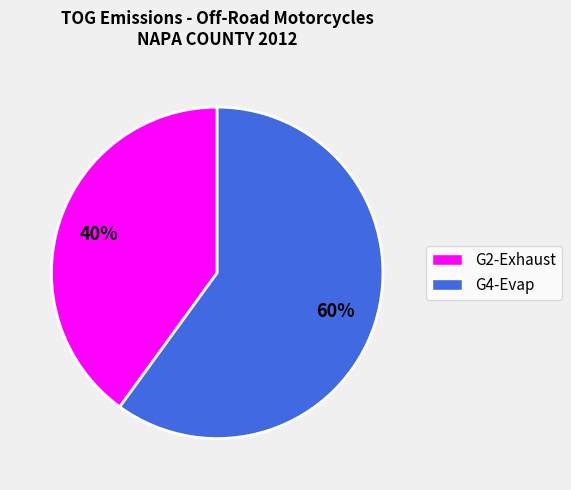

To the nearest percent, what is the average slice percentage?

50%